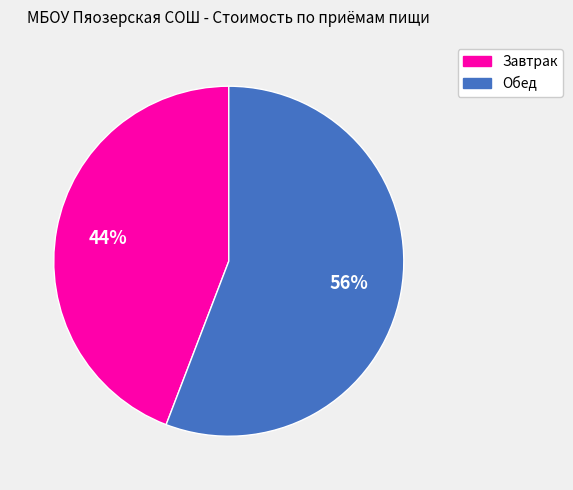

To the nearest percent, what is the difference between the Обед and Завтрак slice percentages?

12%